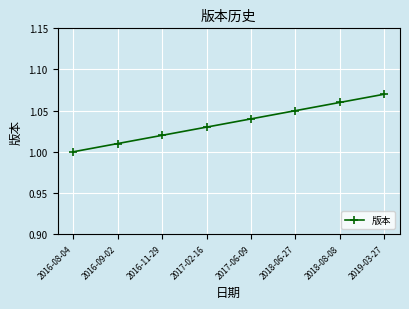

Count the values in the range 1 to 2.

8